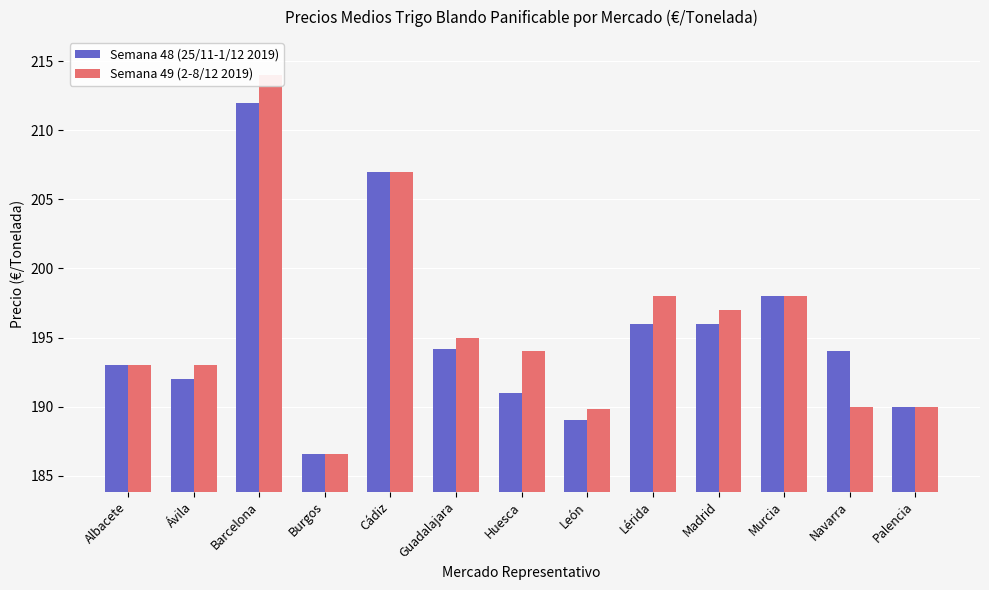

List the series in order of their overall mean, lowest first.

Semana 48 (25/11-1/12 2019), Semana 49 (2-8/12 2019)